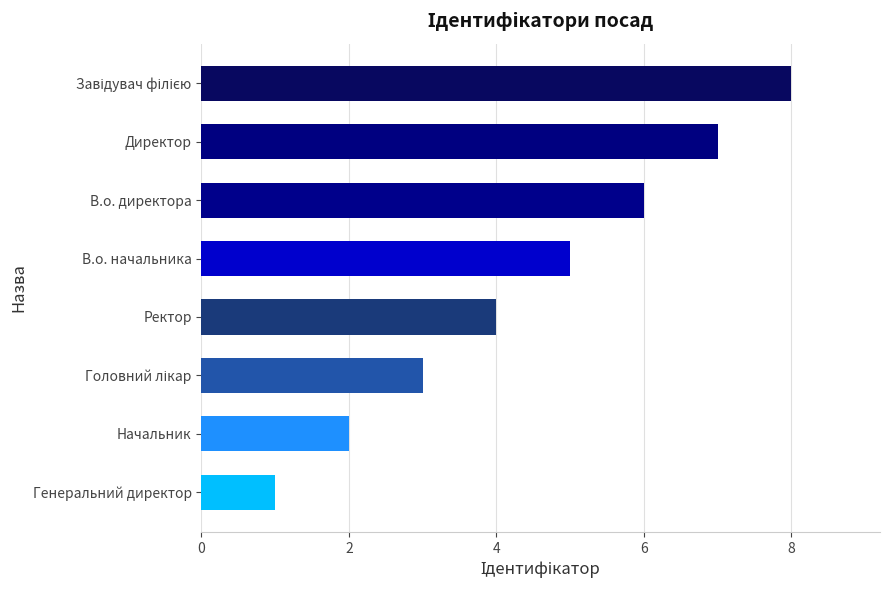

What is the change in value from Генеральний директор to Ректор?

+3